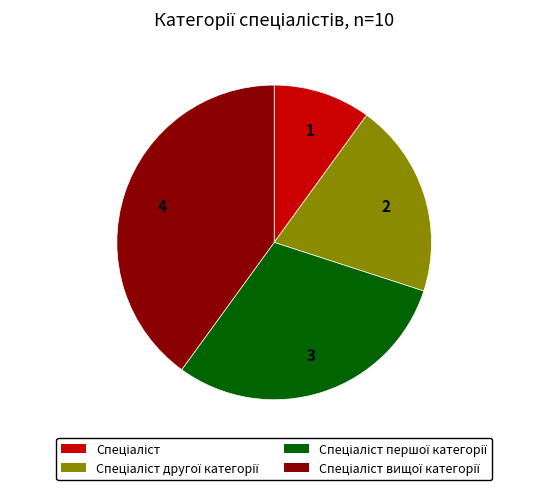

Does any single category account for the majority?

No